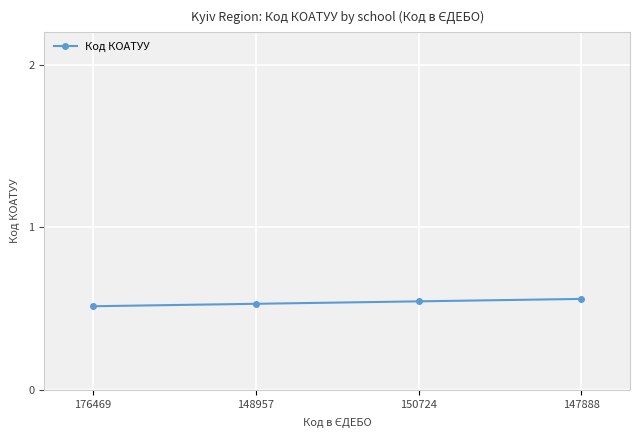

How many values are between 0 and 1?

4